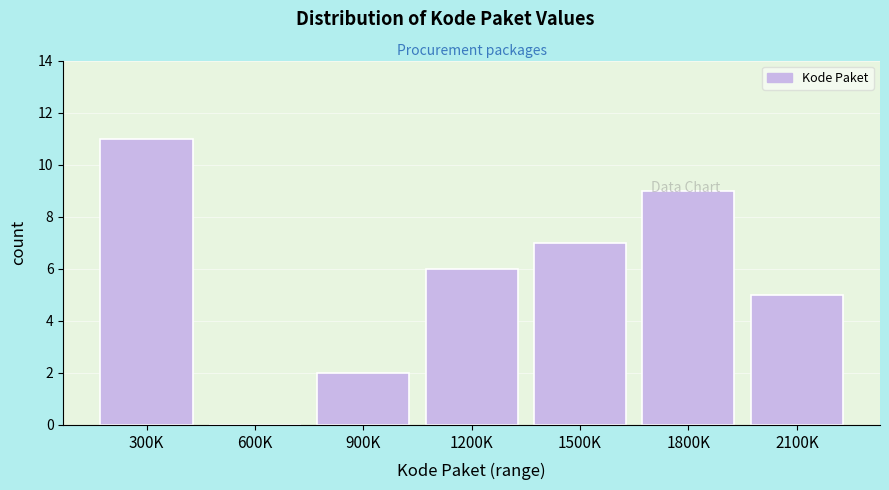

True or false: the data shows 11 at 300K.

True